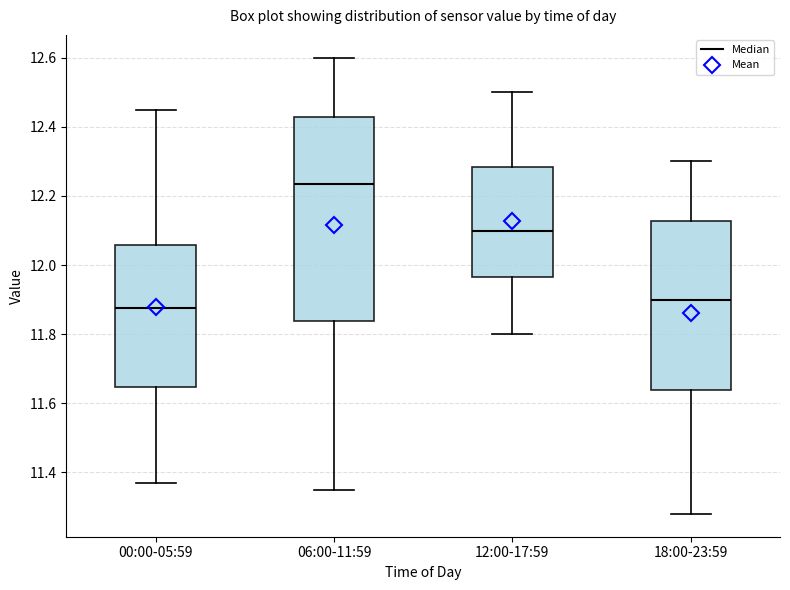

Which box has the highest median line?

06:00-11:59